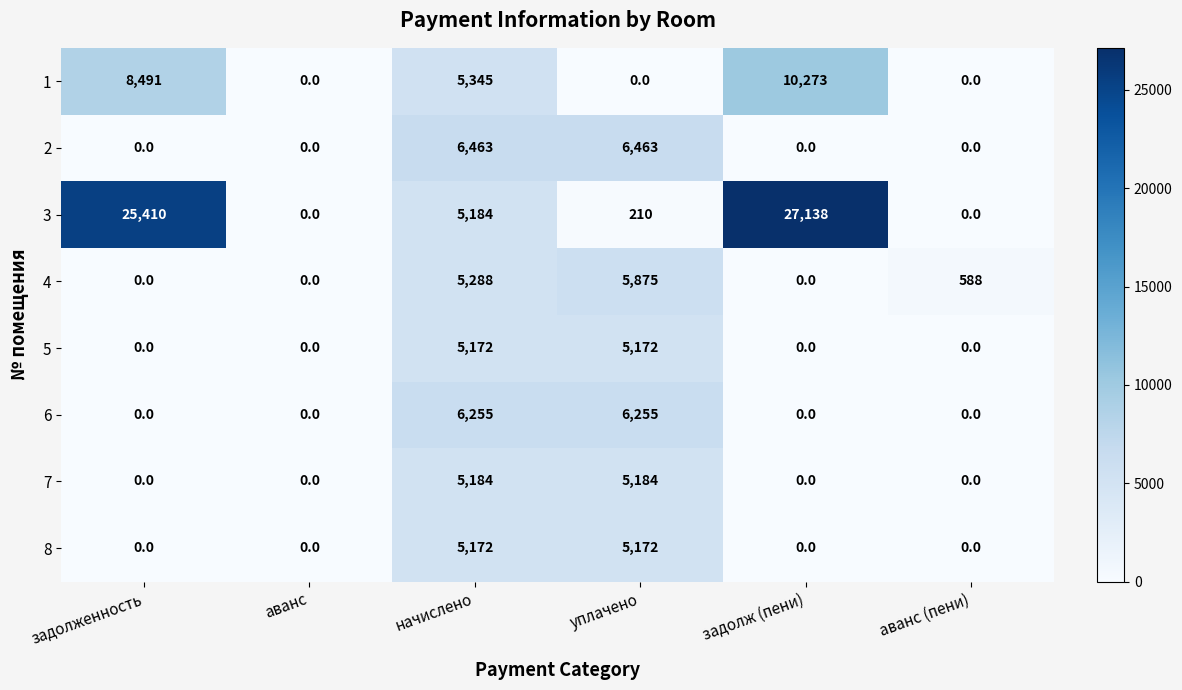

Which series has the largest total across all categories?

3